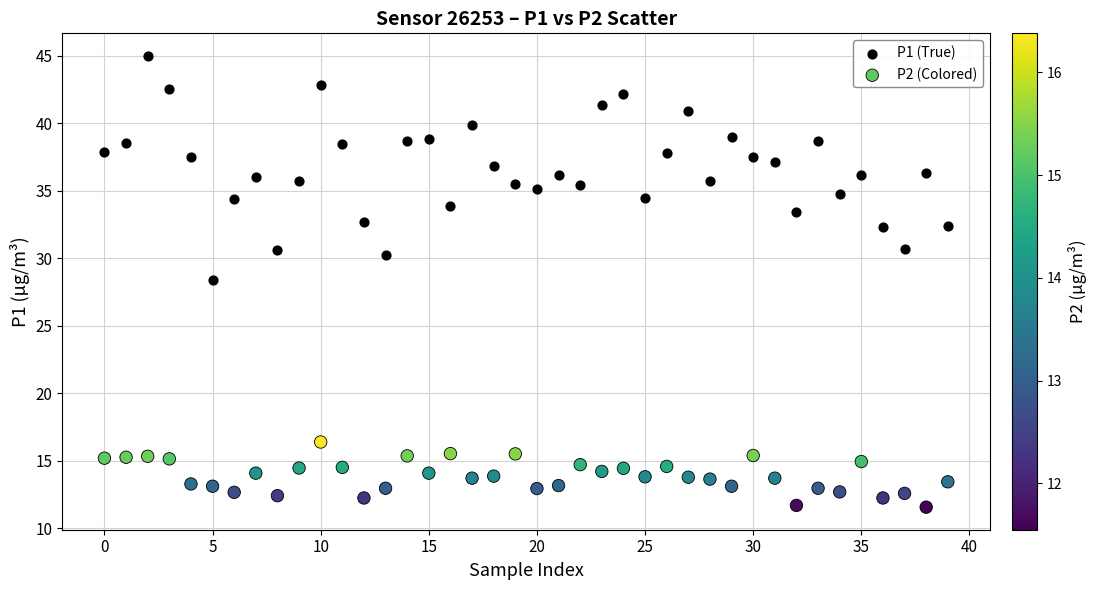

What are all the series names shown in the legend?

P1 (True), P2 (Colored)